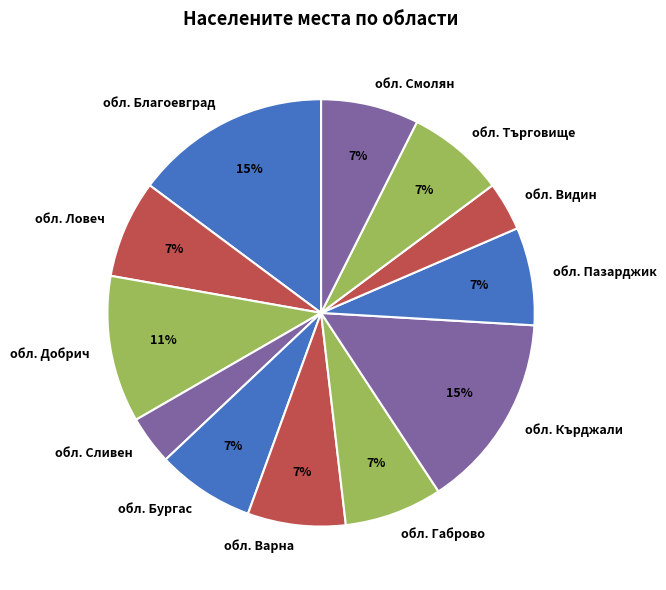

True or false: обл. Търговище accounts for 7% of the total.

True